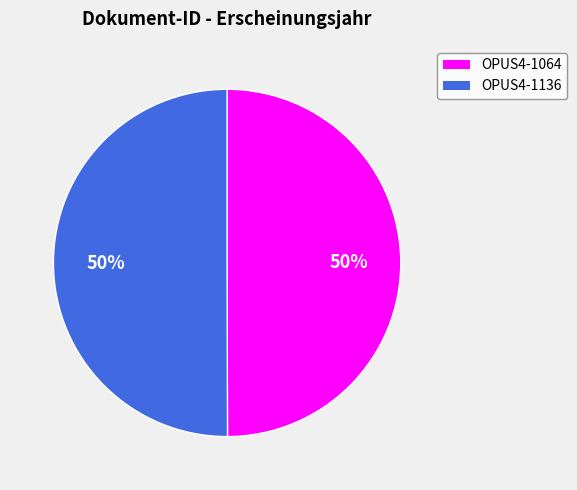

Approximately how many times larger is the value at OPUS4-1136 compared to OPUS4-1064?

1.0